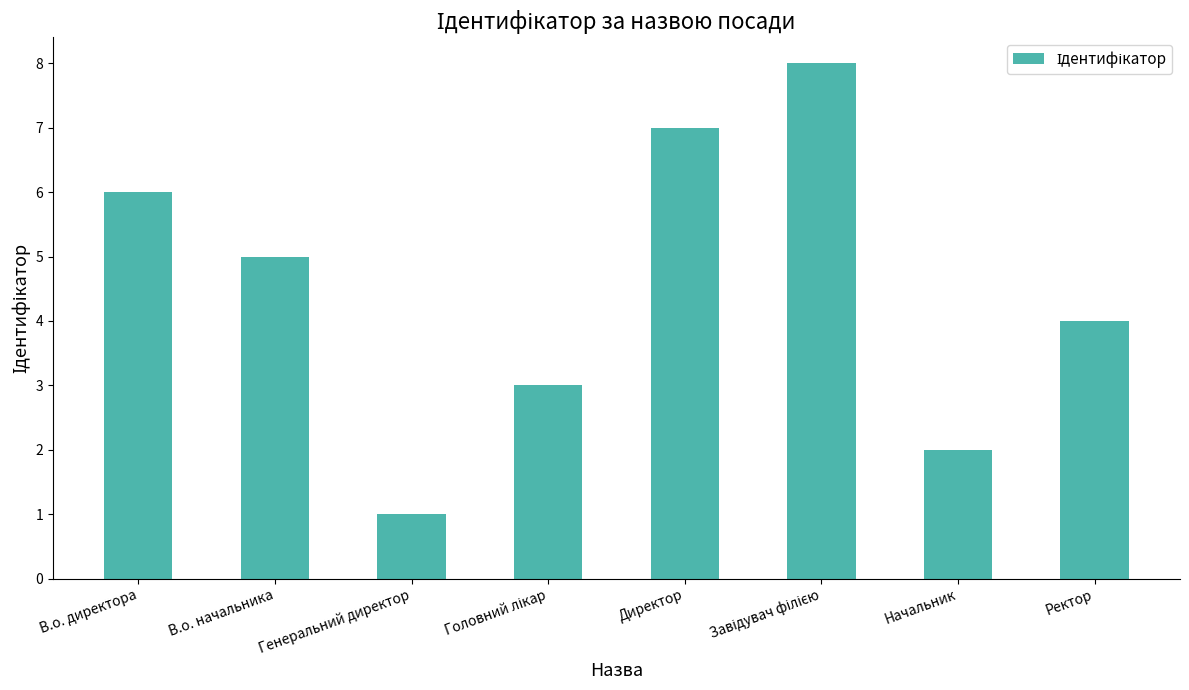

What is the label of the 7th bar from the left?

Начальник